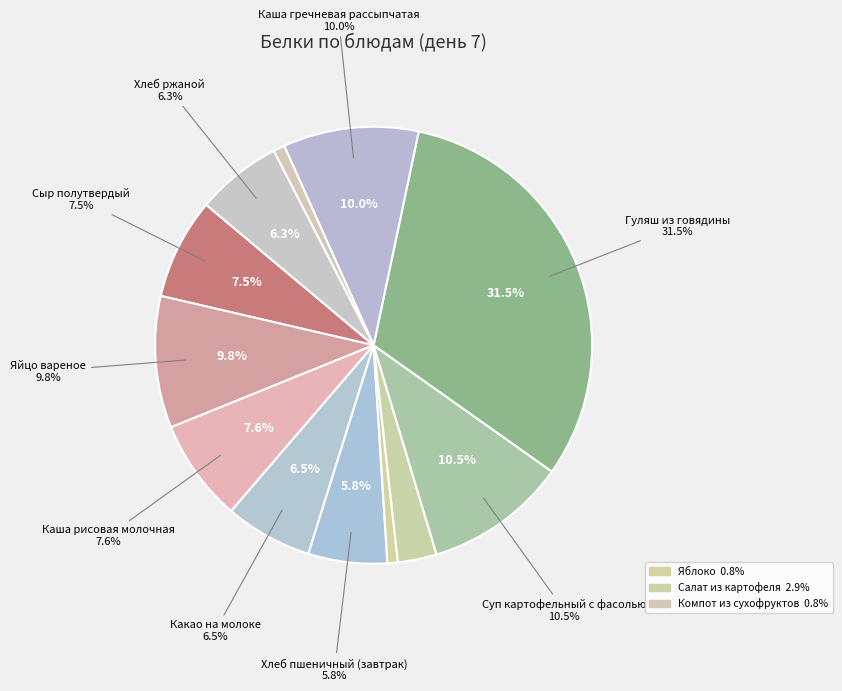

To the nearest percent, what is the difference between the largest and smallest slice percentages?

31%